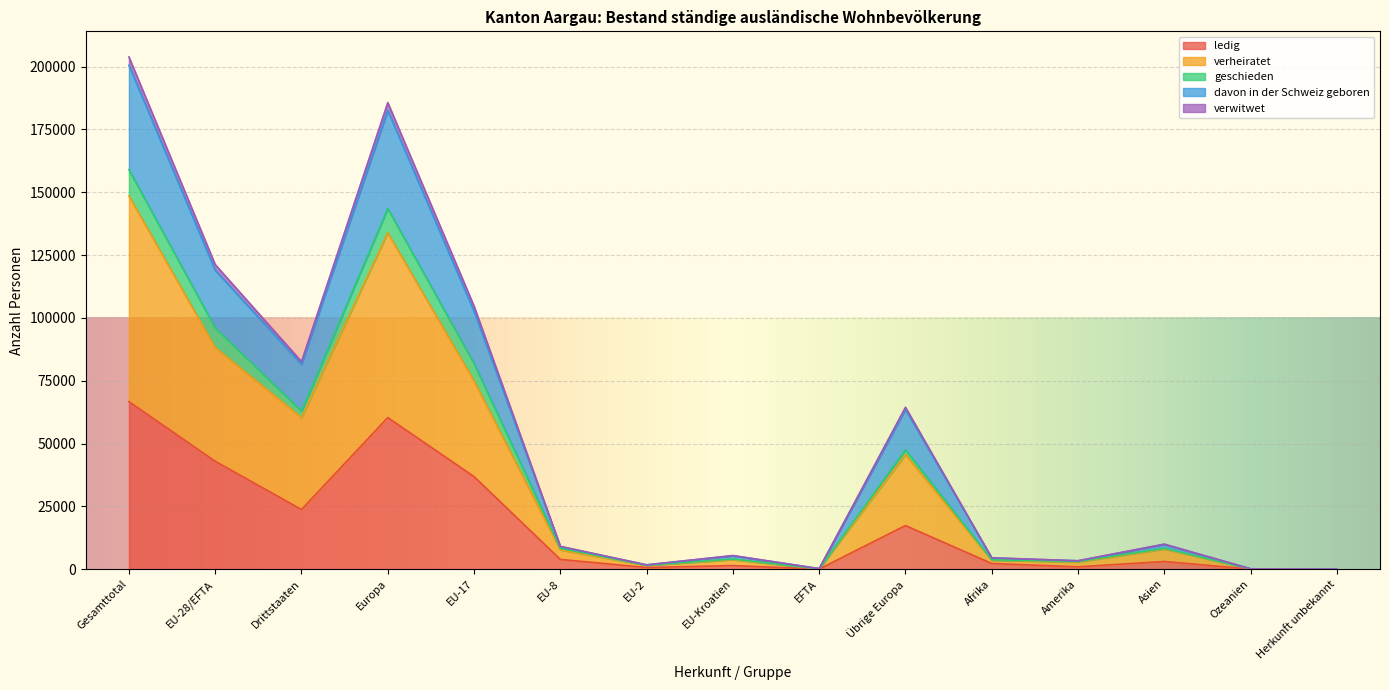

At which category is the sum across all series the highest?

Gesamttotal